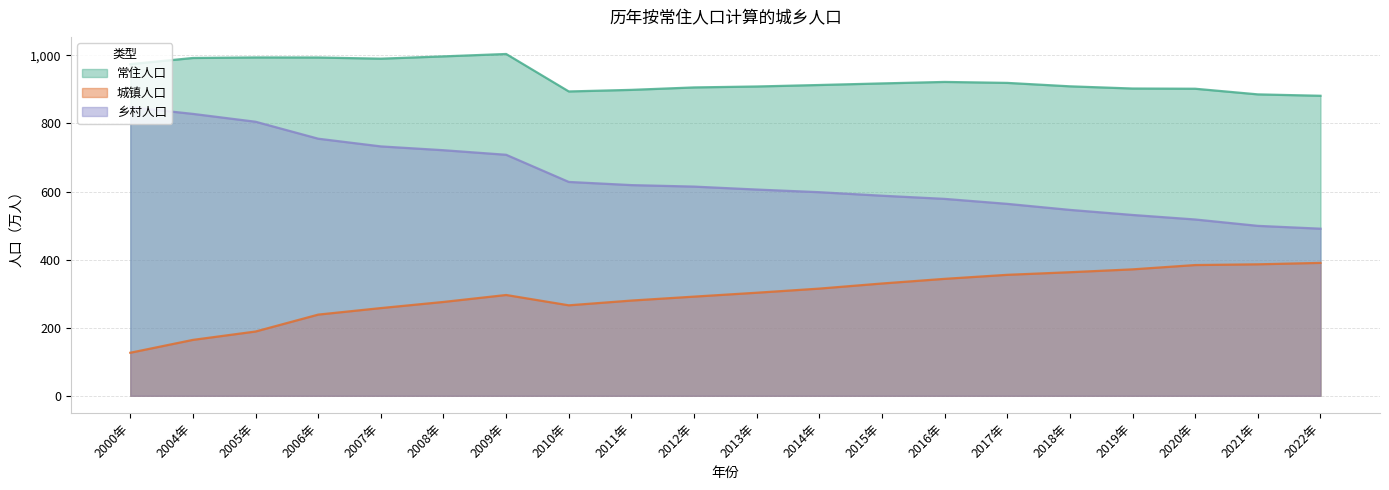

At how many categories does at least one series exceed 154?

20